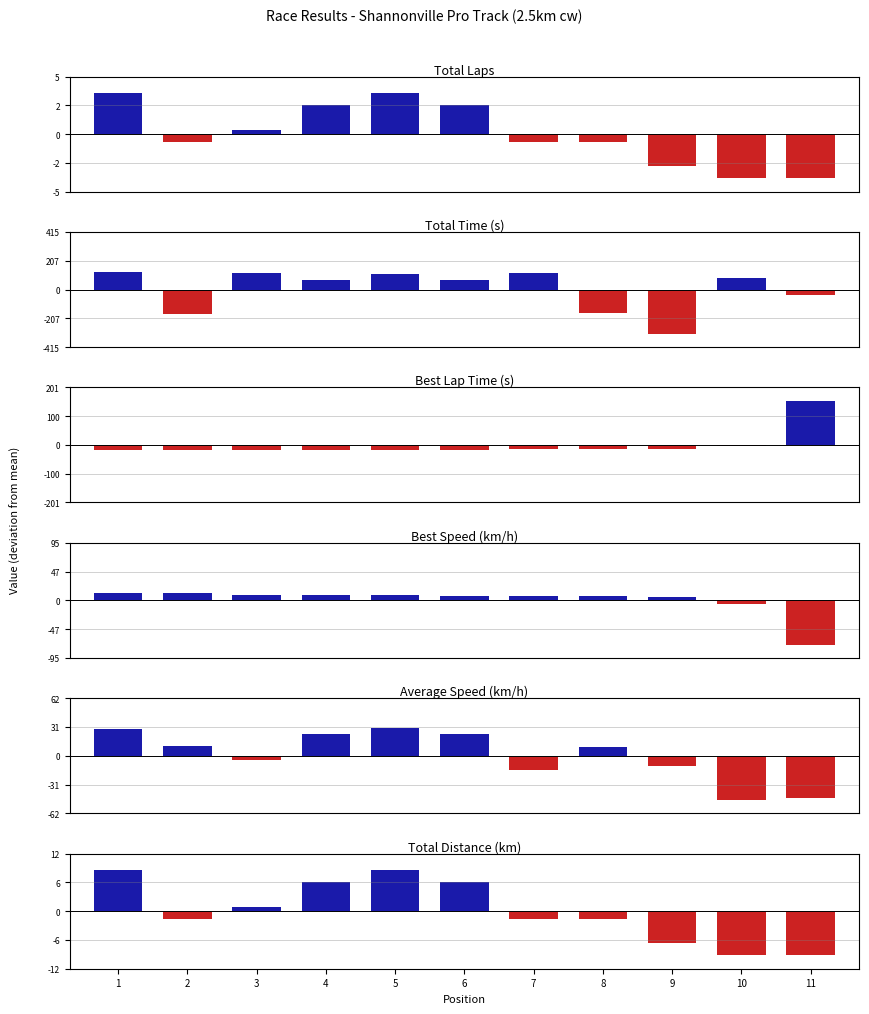

Between 4 and 7, which is larger?

4